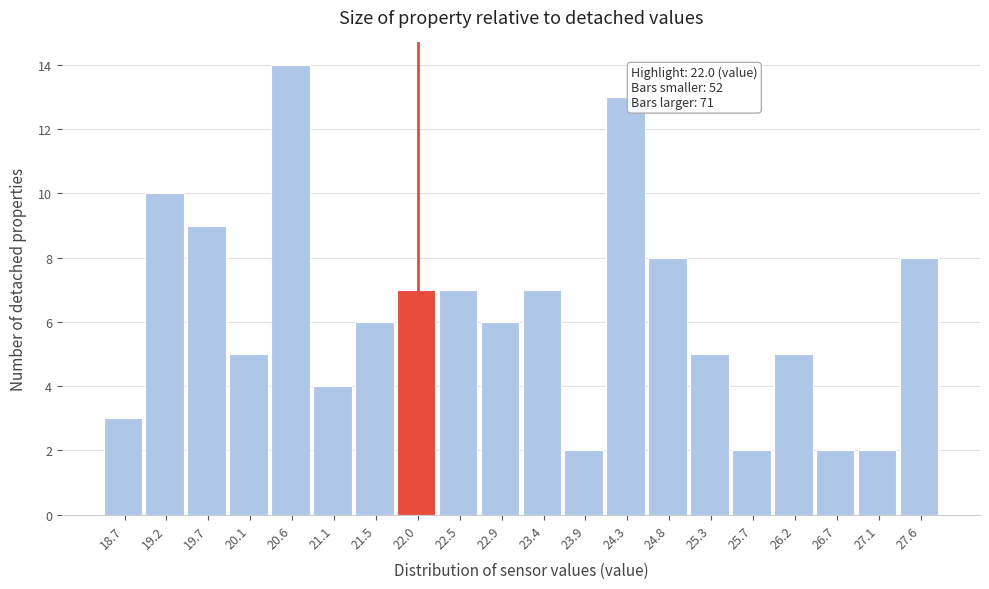

Over which range of the x-axis is the bar tallest?

20.35 to 20.85